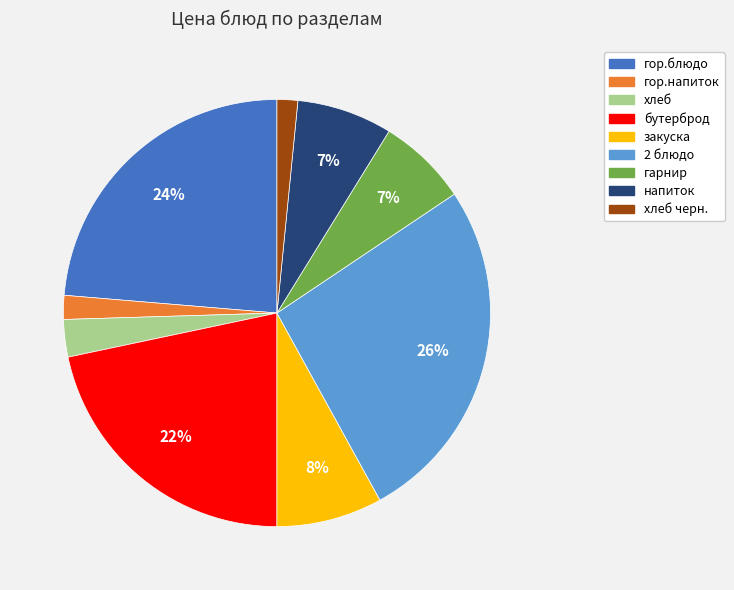

To the nearest percent, what is the average slice percentage?

11%